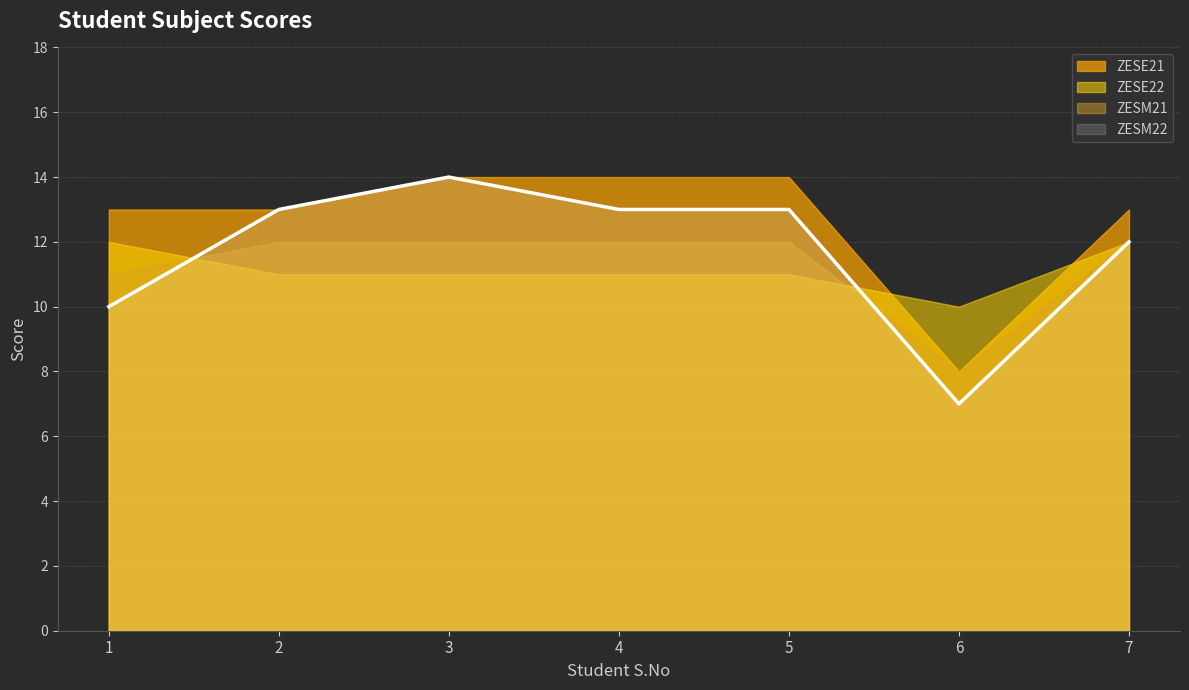

The ZESM22 series shows 13 at 4. True or false?

True